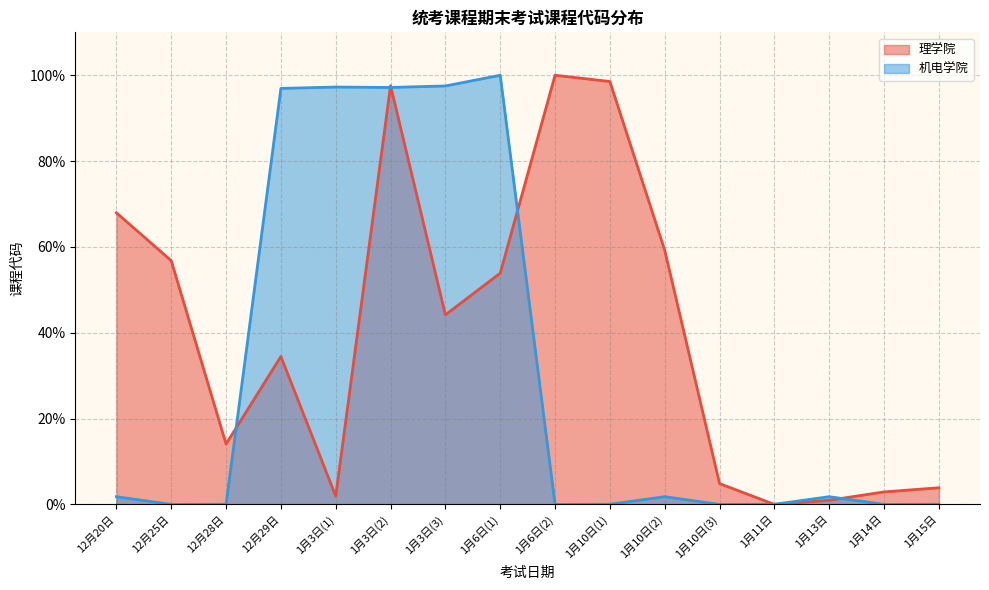

The 机电学院 series shows 0.0 at 1月11日. True or false?

False